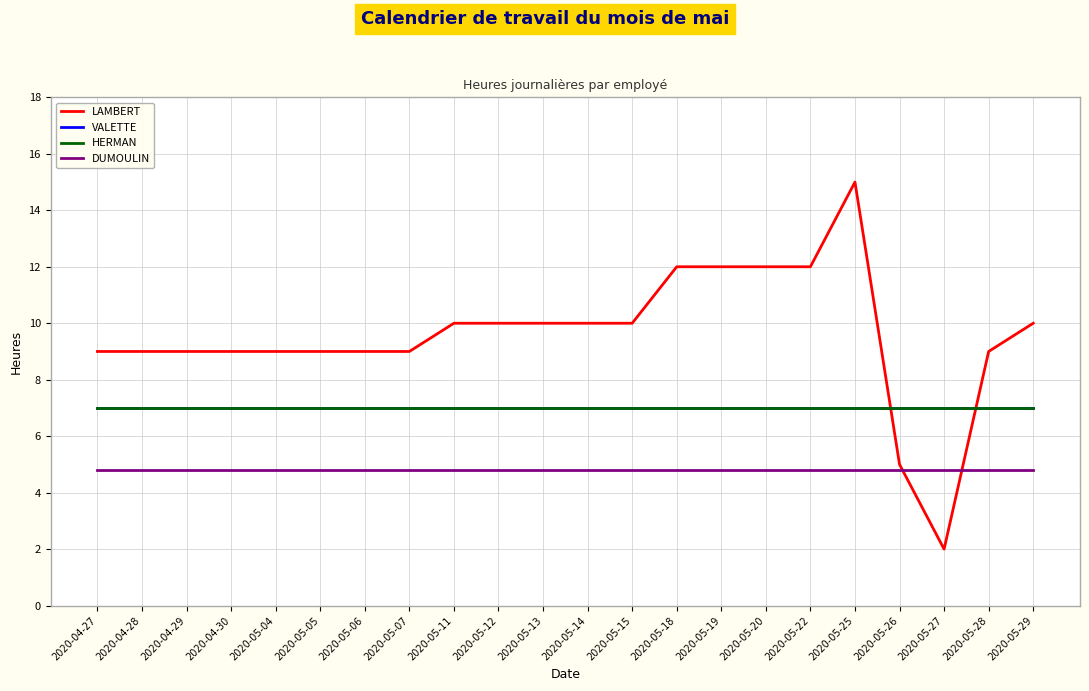

Is this an area chart (filled region under the line)?

No